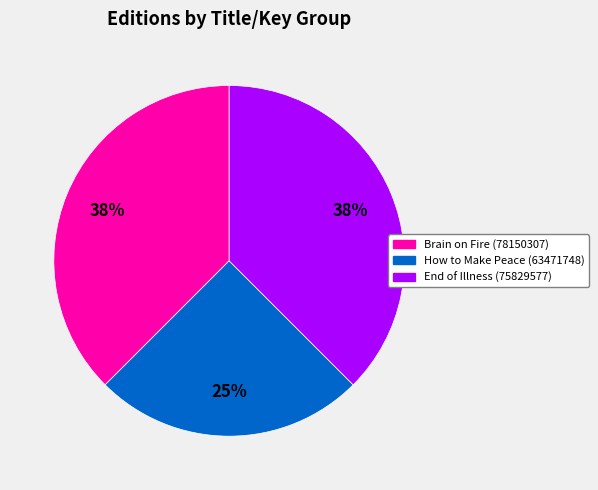

Is End of Illness (75829577) the majority of the pie?

No